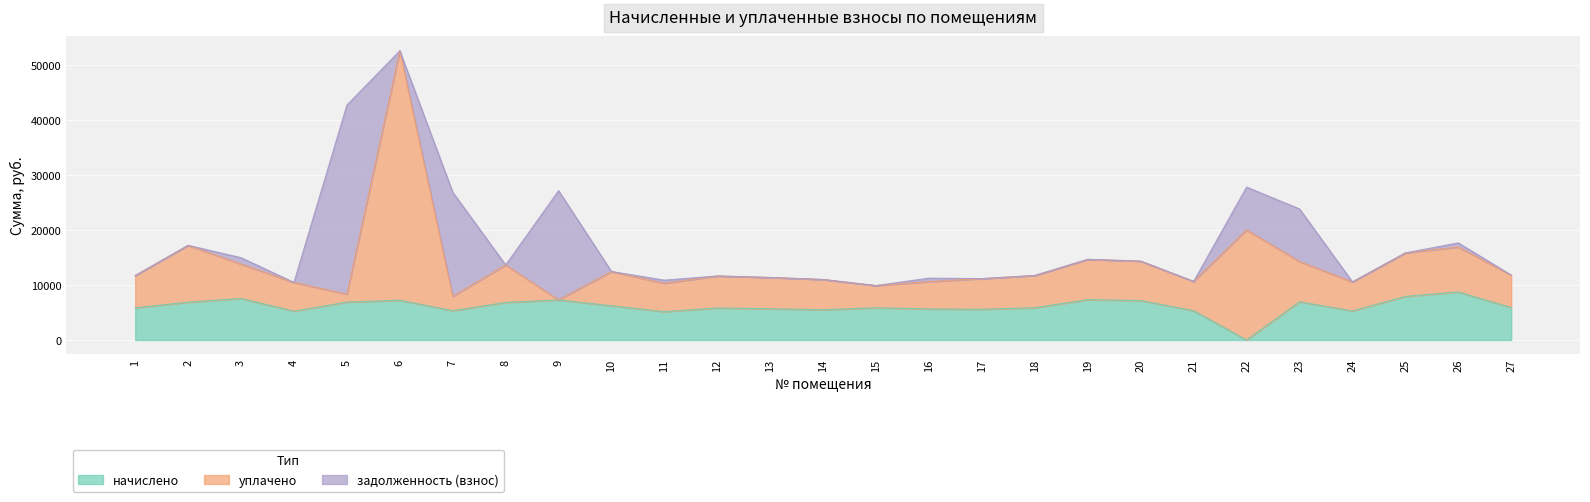

How many times do задолженность (взнос) and начислено cross each other?

8